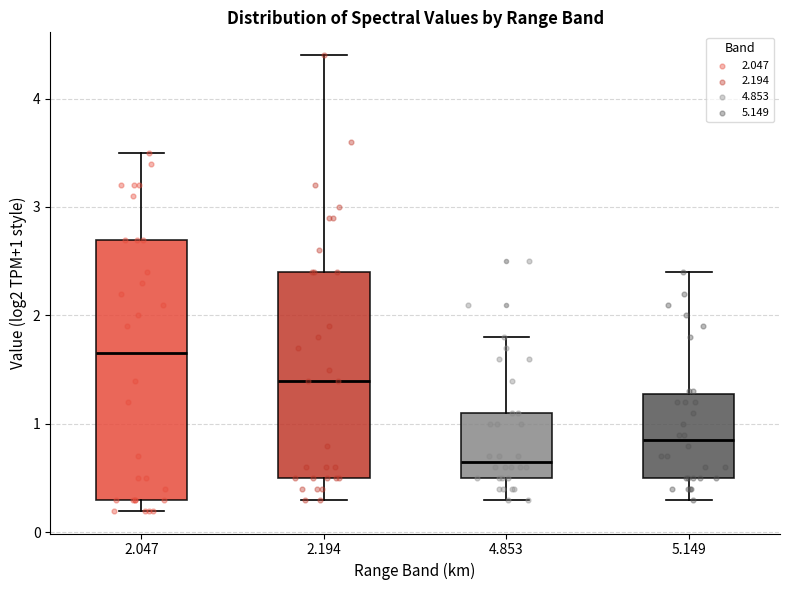

Which box's median line is the lowest?

4.853